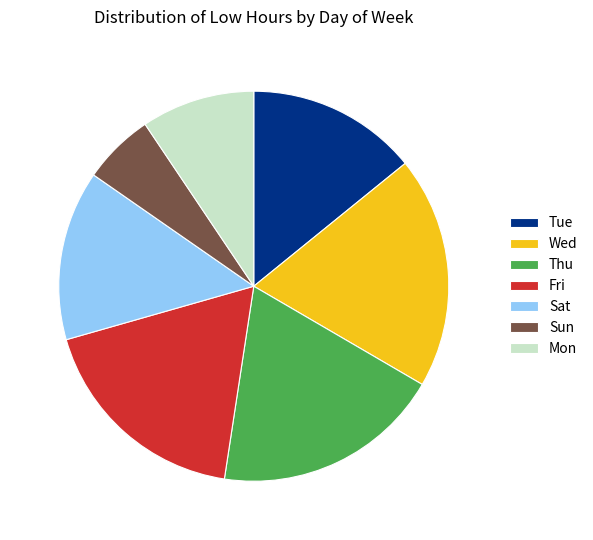

Does Mon account for over 50% of the chart?

No